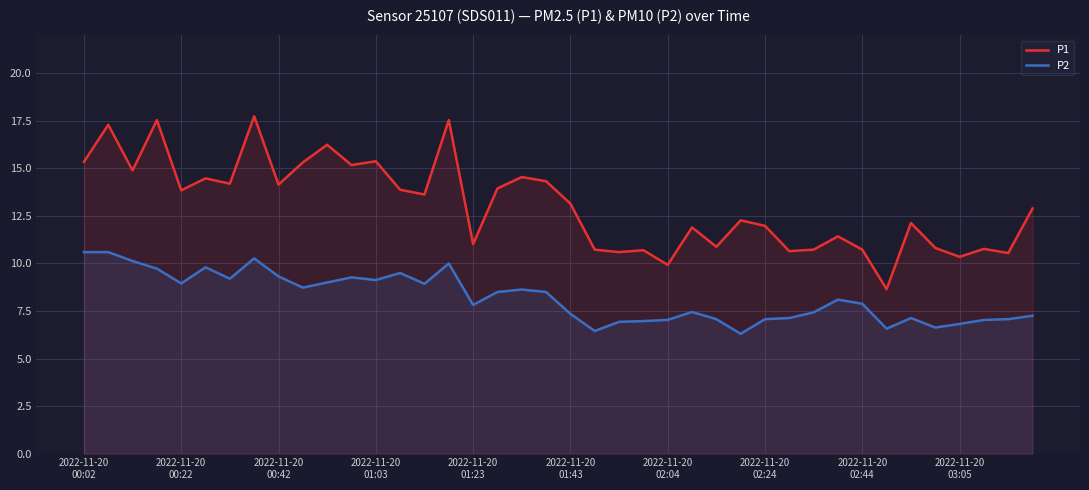

True or false: P2 and P1 cross at least once.

False